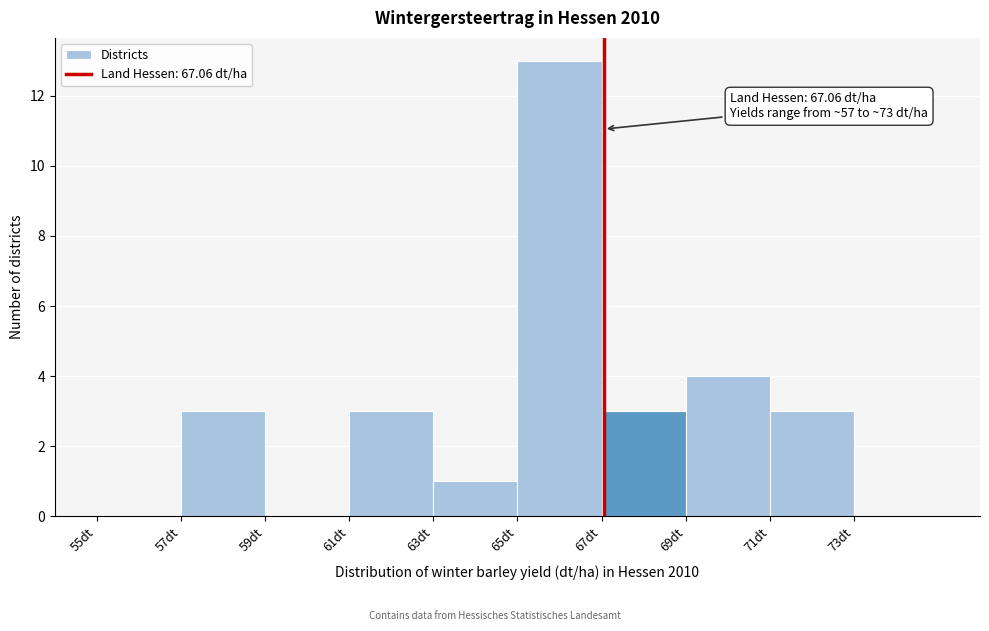

Over which range of the x-axis is the bar tallest?

65 to 67